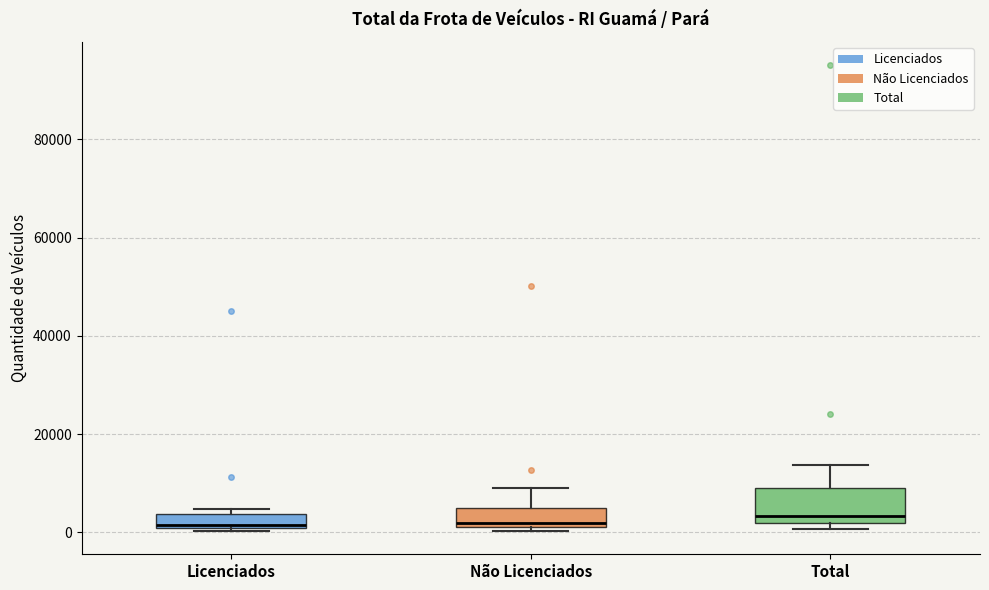

Where is the upper edge of the box for Não Licenciados on the y-axis? The values are not printed on the chart, so give them approximately, as read against the axis.

4000